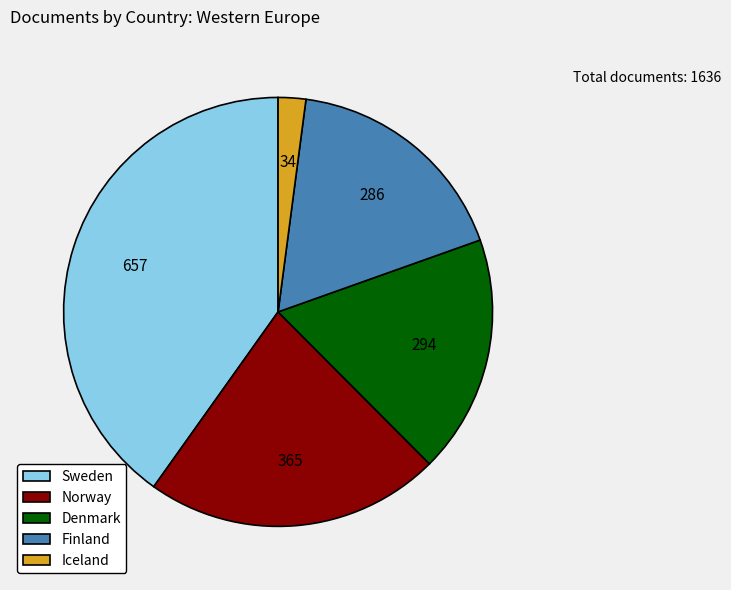

Is Norway the majority of the pie?

No